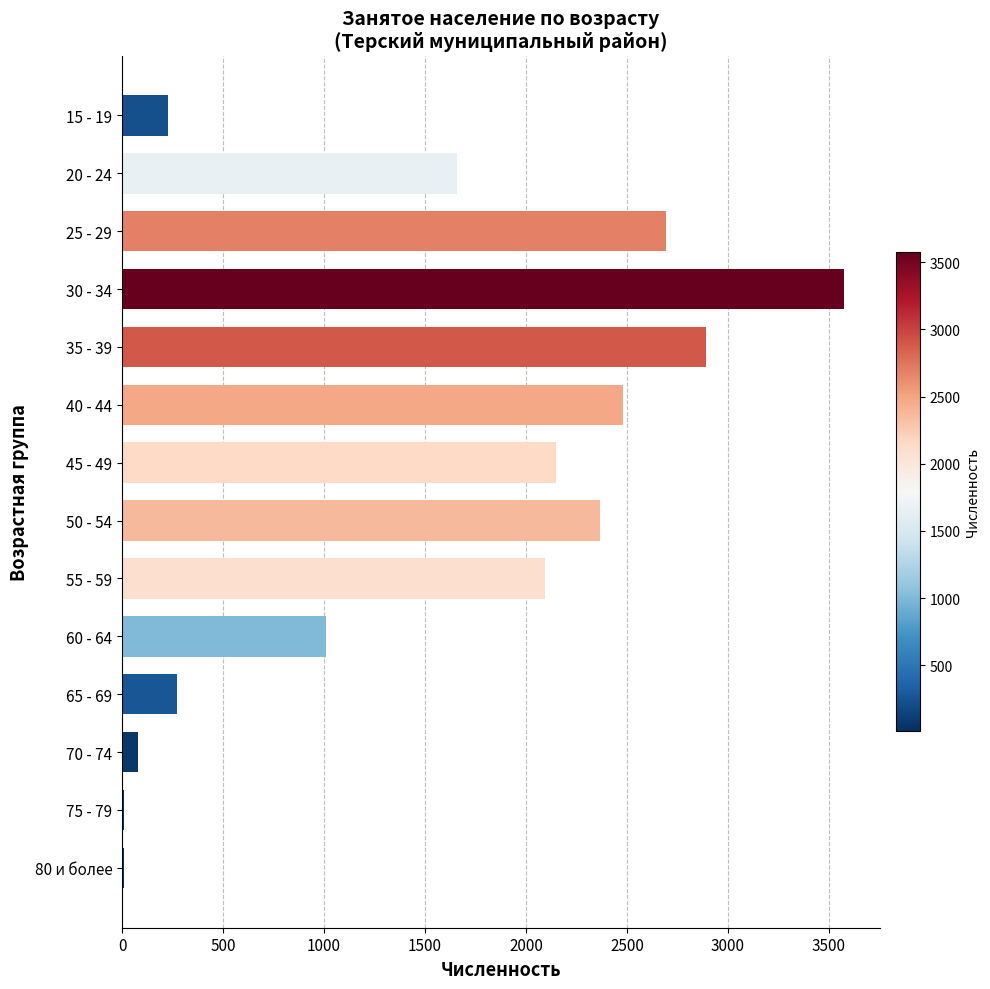

What is the label of the 5th bar from the top?

35 - 39